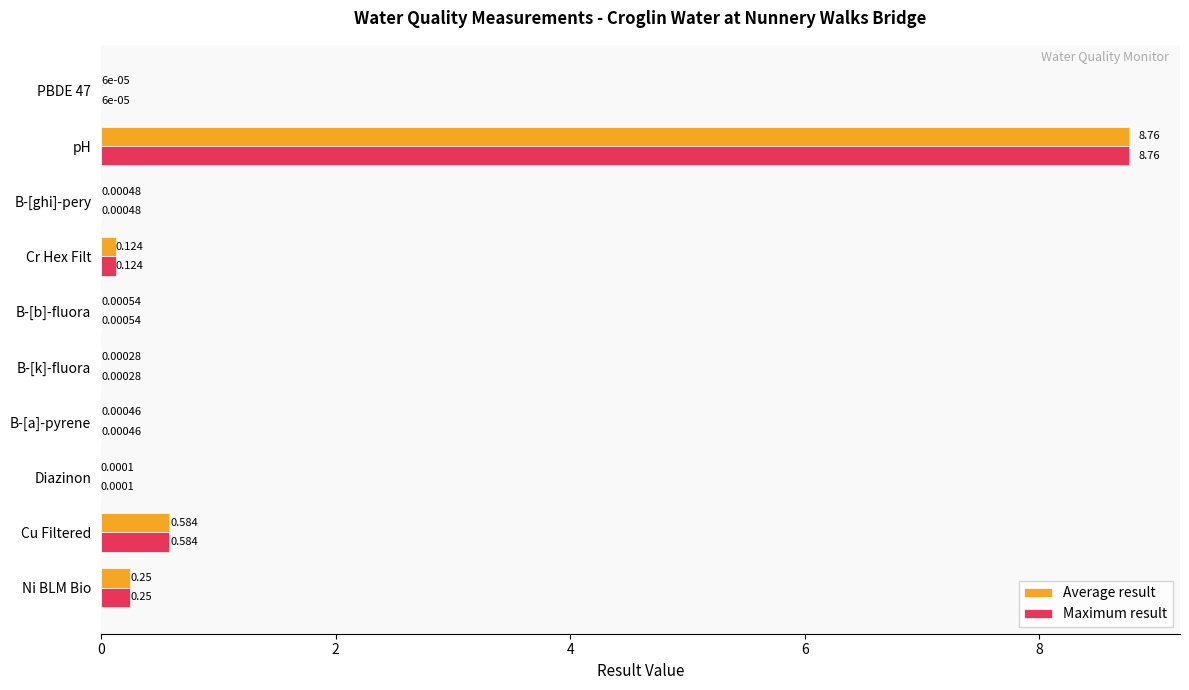

What is the maximum value shown in the chart?

8.8